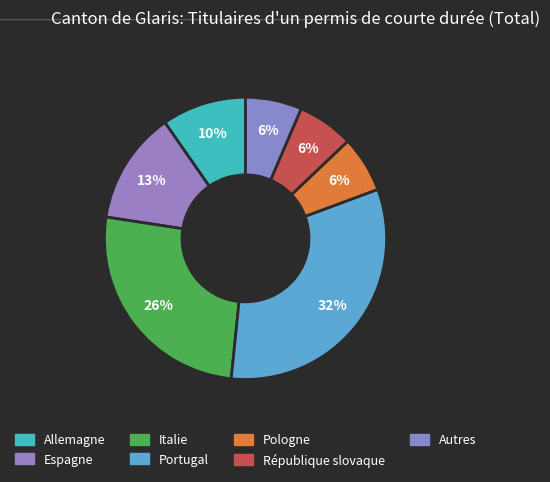

Which category has the biggest portion of the pie?

Portugal